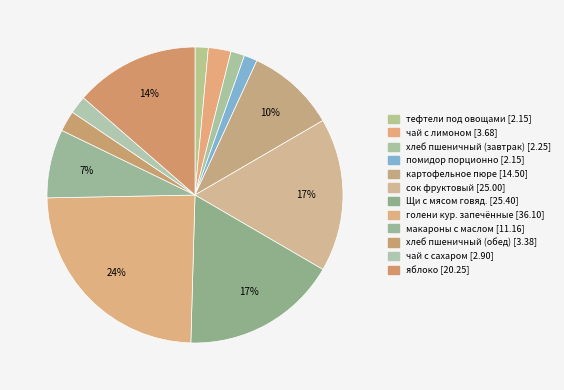

What is the largest slice in the pie chart?

голени кур. запечённые